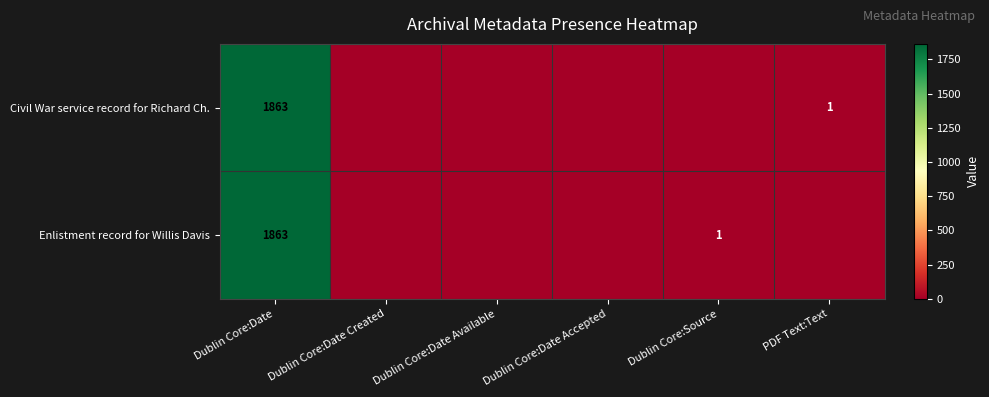

How many categories are shown in the chart?

6